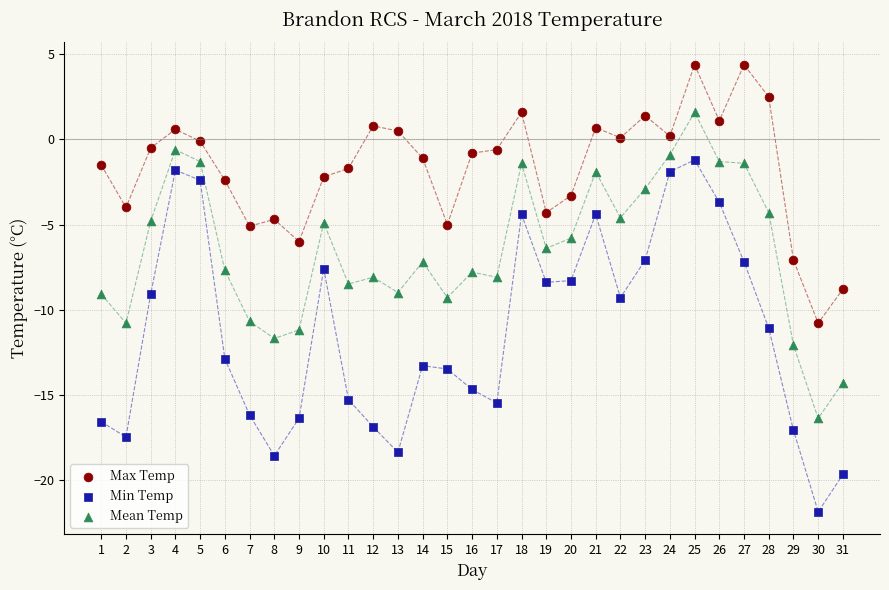

Which series has the widest spread of Y values?

Min Temp